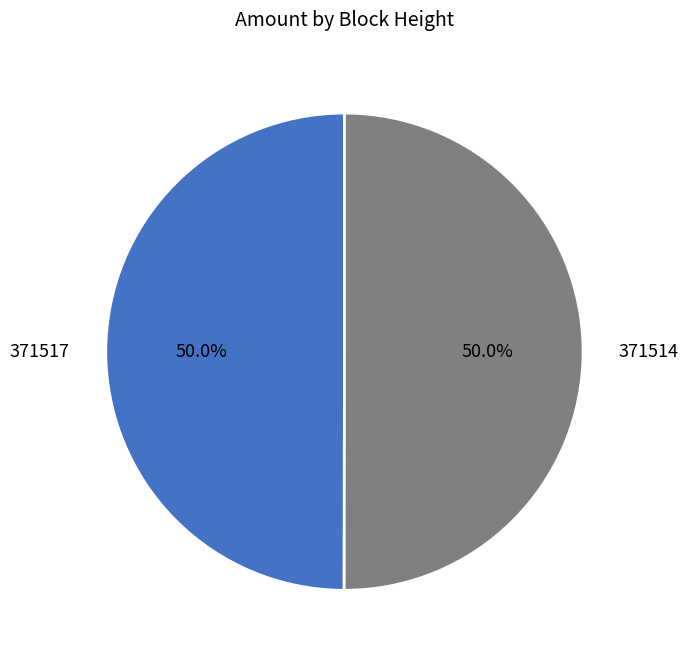

The 371517 slice represents 41% of the pie. True or false?

False